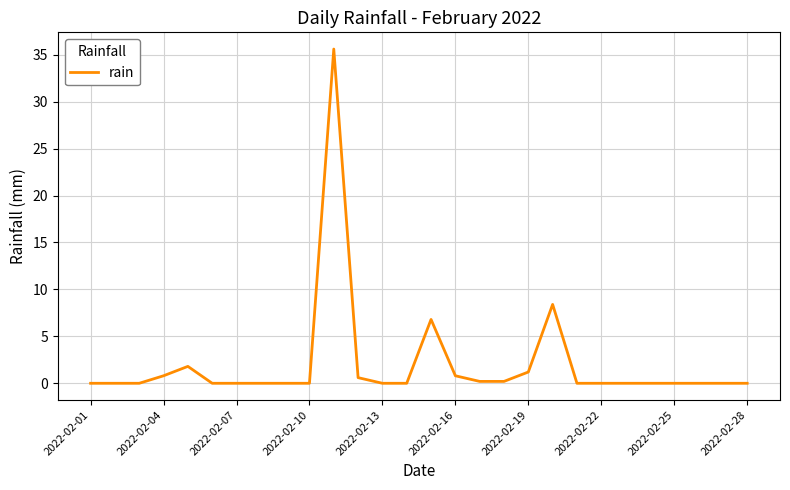

What is the average value?

2.0